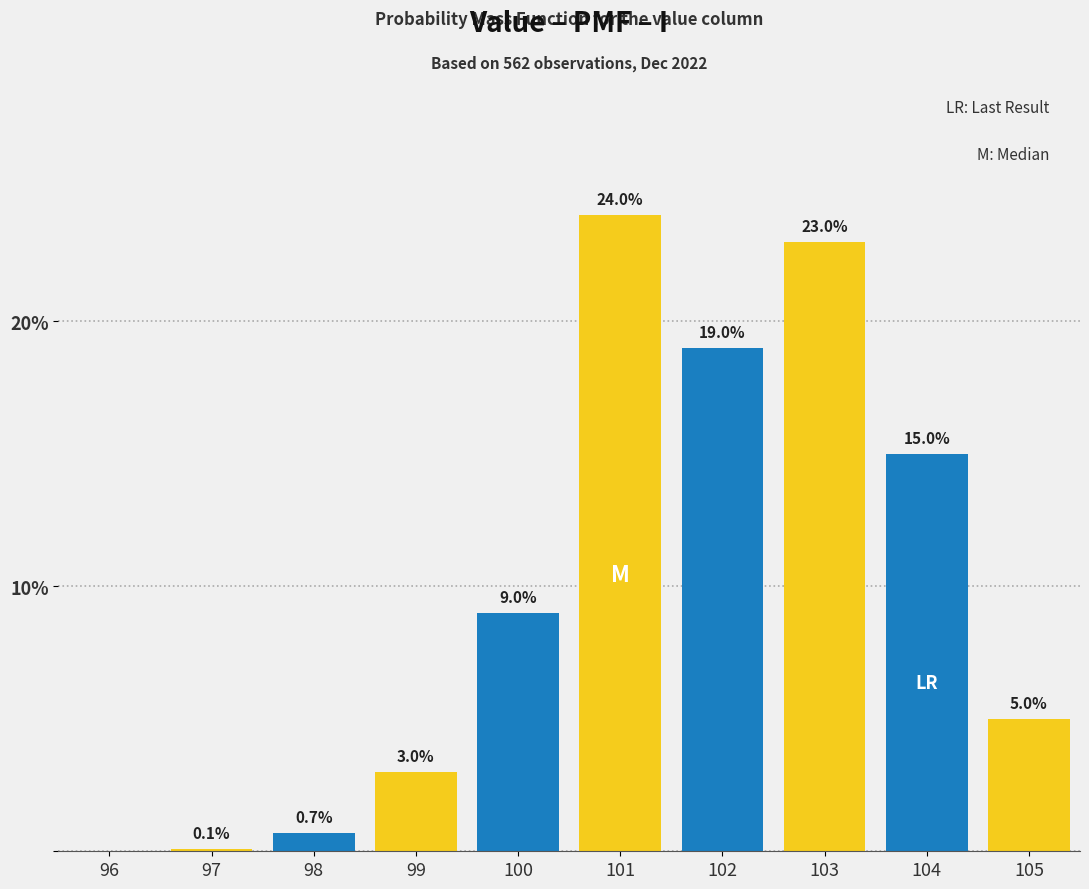

Reading left to right, what are all the values shown in this chart?

96=0.0	97=0.1	98=0.7	99=3.0	100=9.0	101=24.0	102=19.0	103=23.0	104=15.0	105=5.0